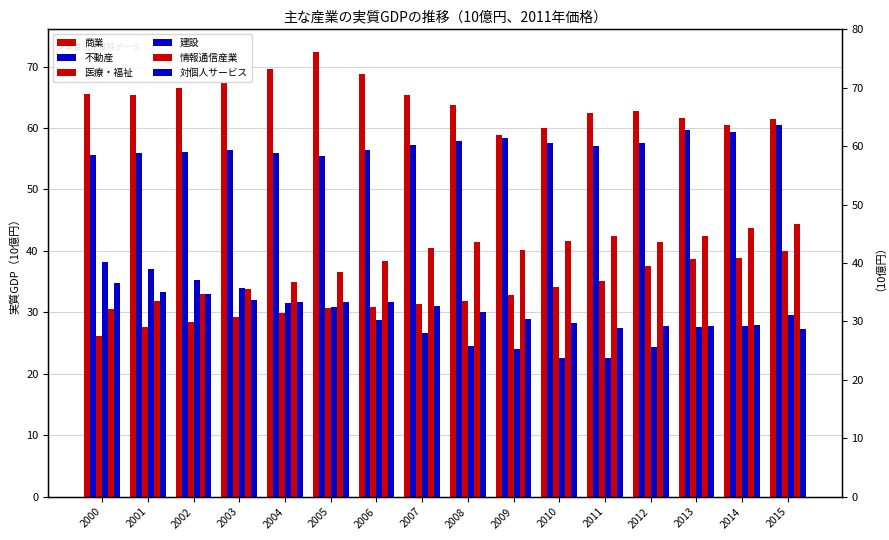

What is the sum of the 不動産 values at 2014 and 2010?

116.9